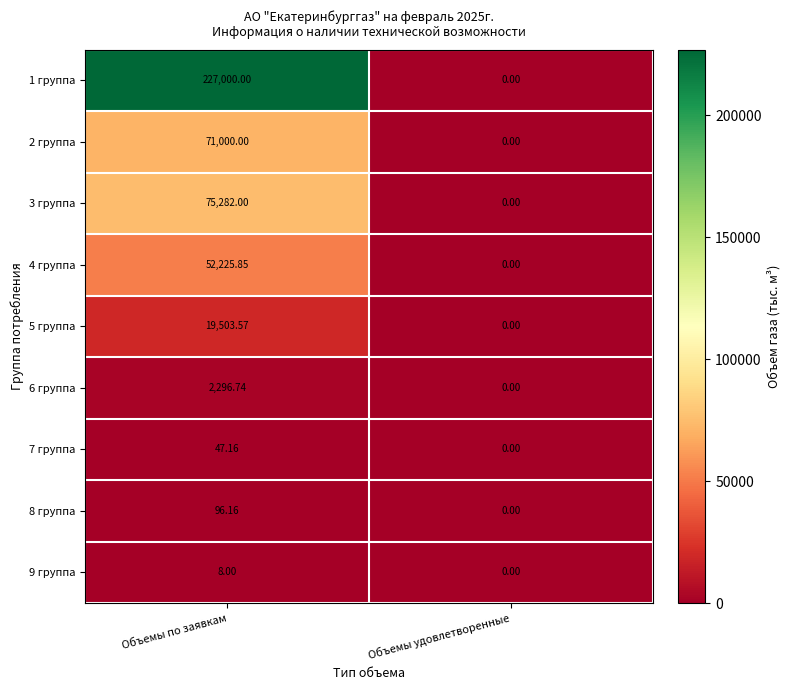

What is the difference between the highest and lowest values at Объемы по заявкам?

226992.0